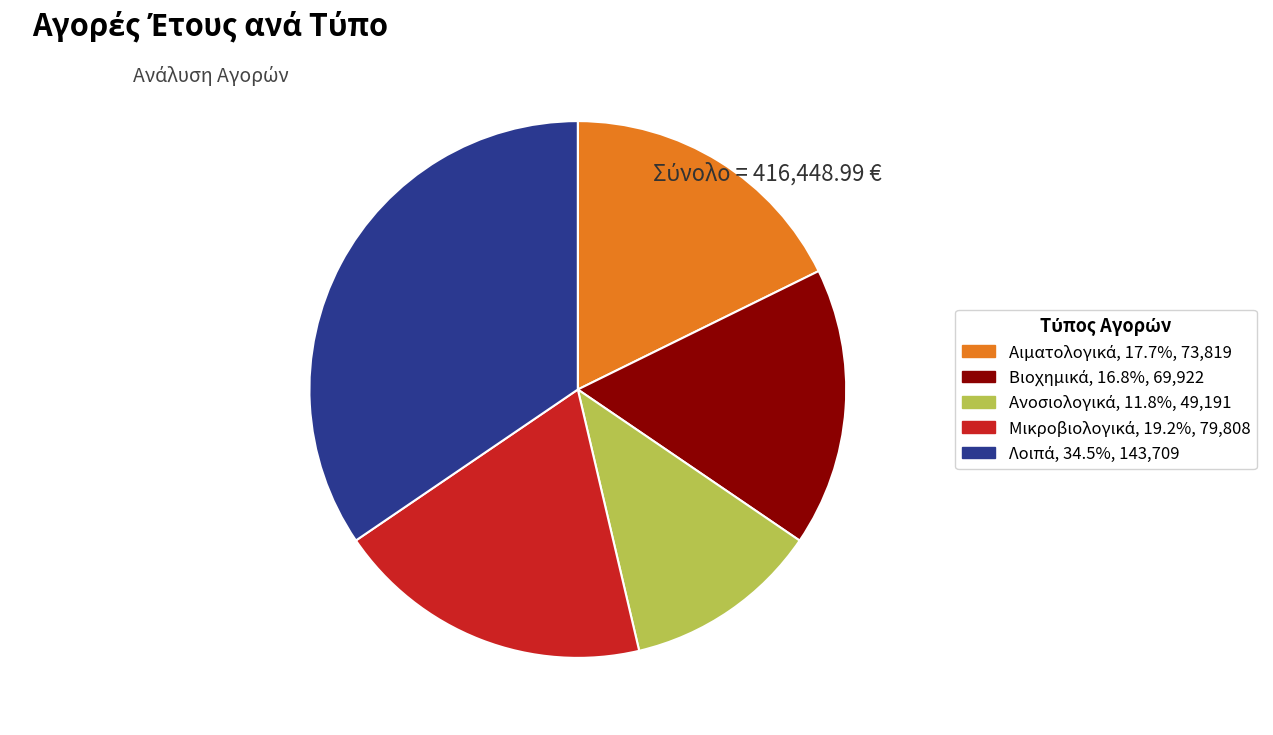

Is there a majority slice in this chart?

No